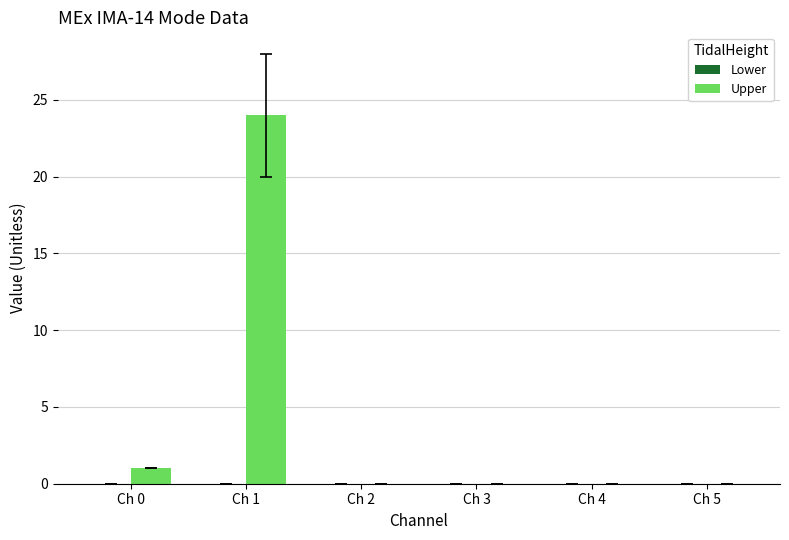

Reading right to left, extract all data points from this chart.

Ch 5=0	Ch 4=0	Ch 3=0	Ch 2=0	Ch 1=24	Ch 0=1